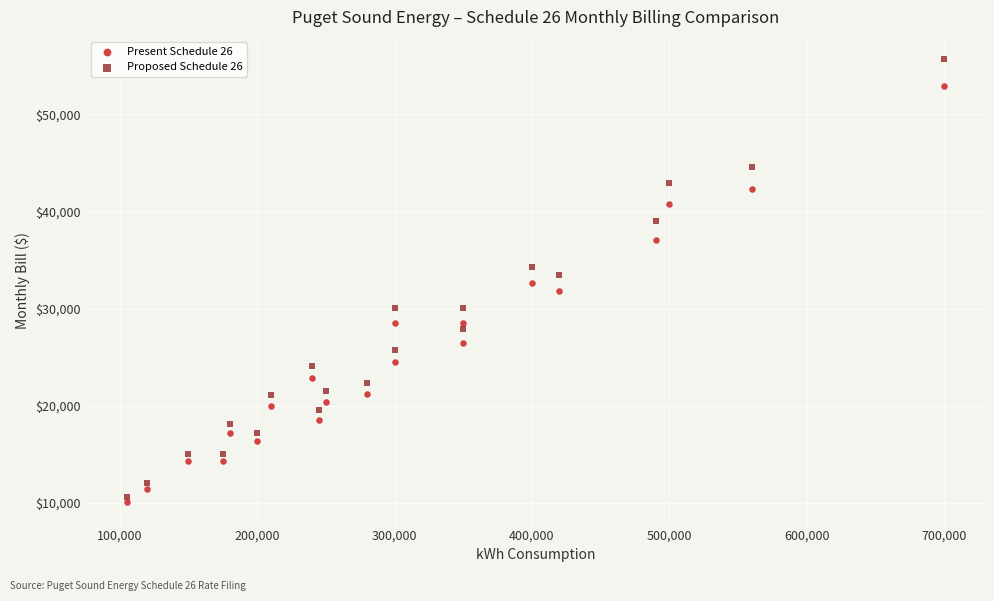

Across all data points, what is the range of X values (max minus min)?

595000.0